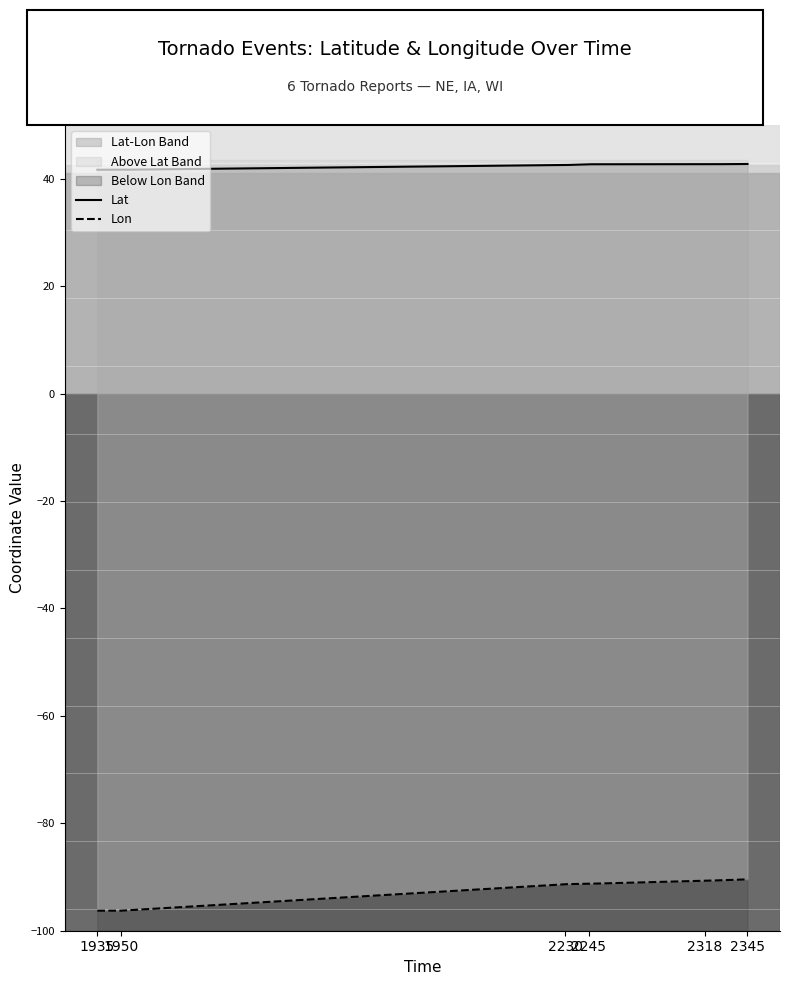

True or false: Lon and Lat cross at least once.

False